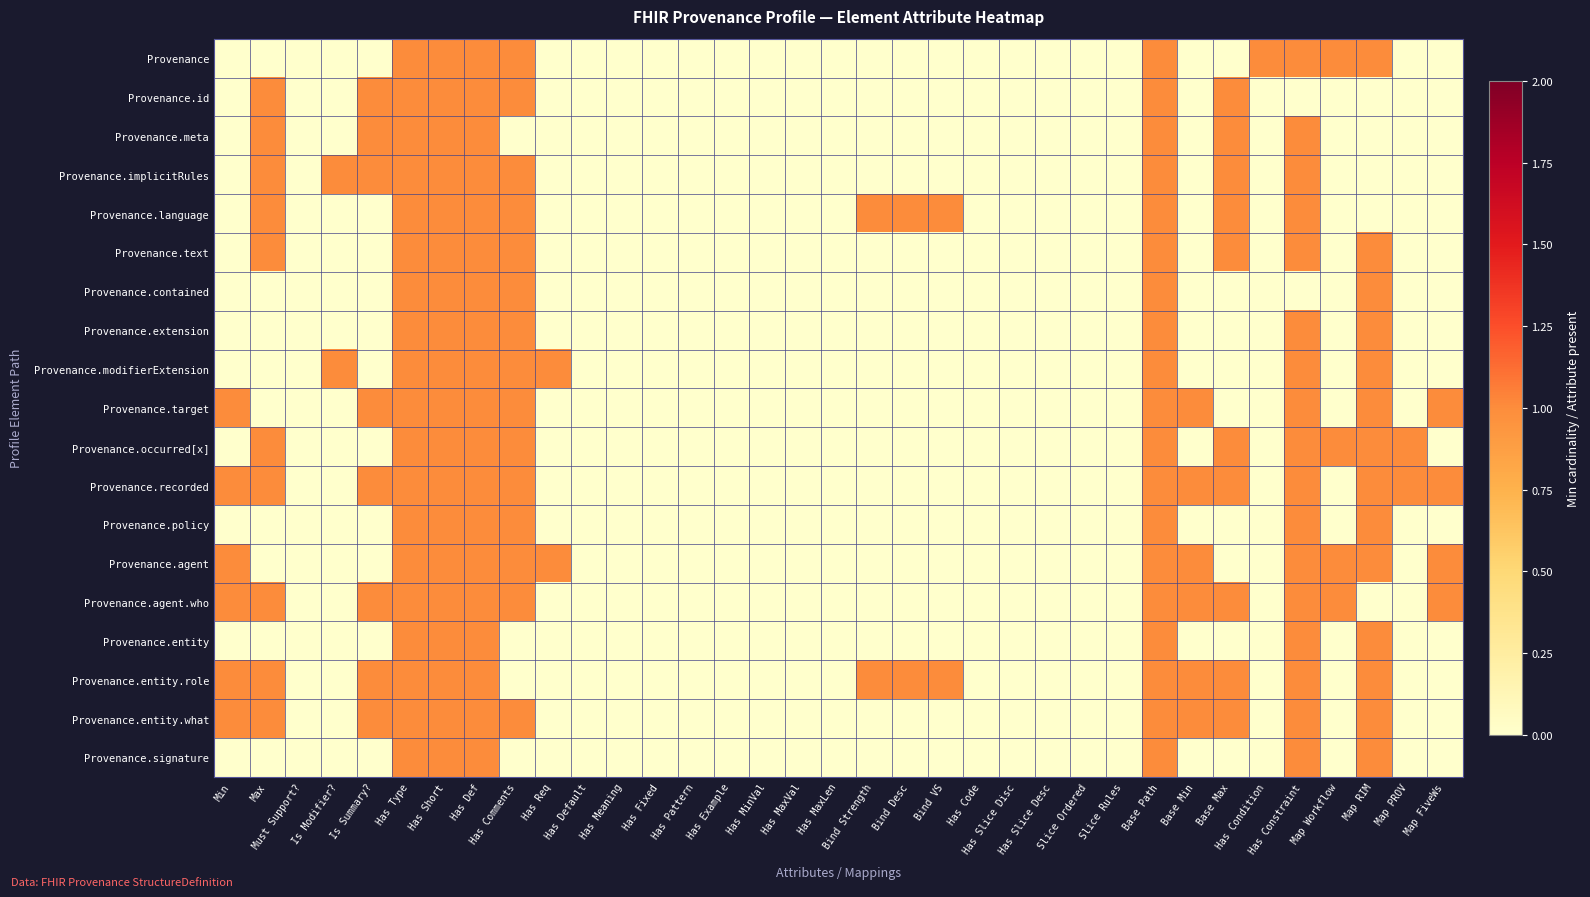

At which category is the sum across all series the highest?

Has Type